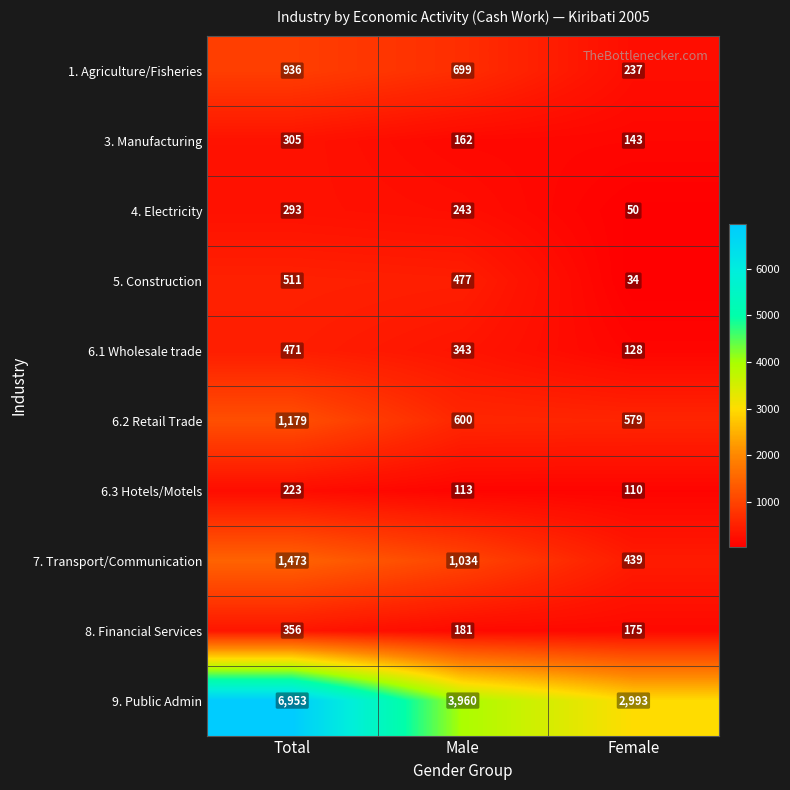

What is the minimum value shown in the chart?

34